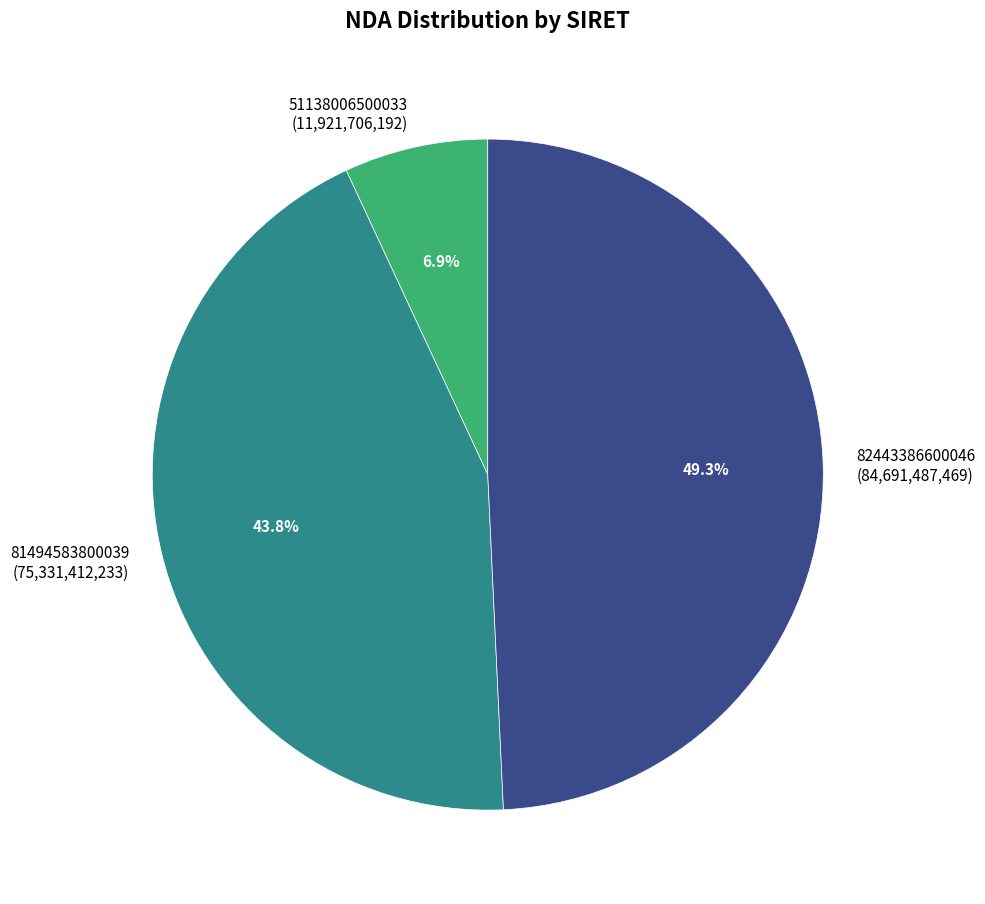

What is the ratio of the value at 82443386600046 to the value at 81494583800039?

1.1